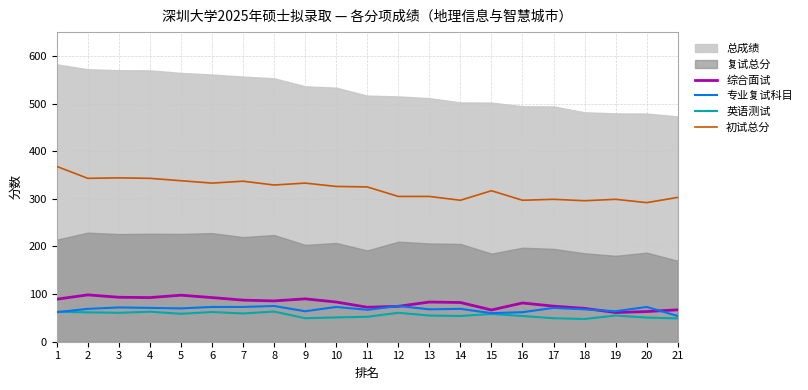

How many lines are shown in the chart?

4